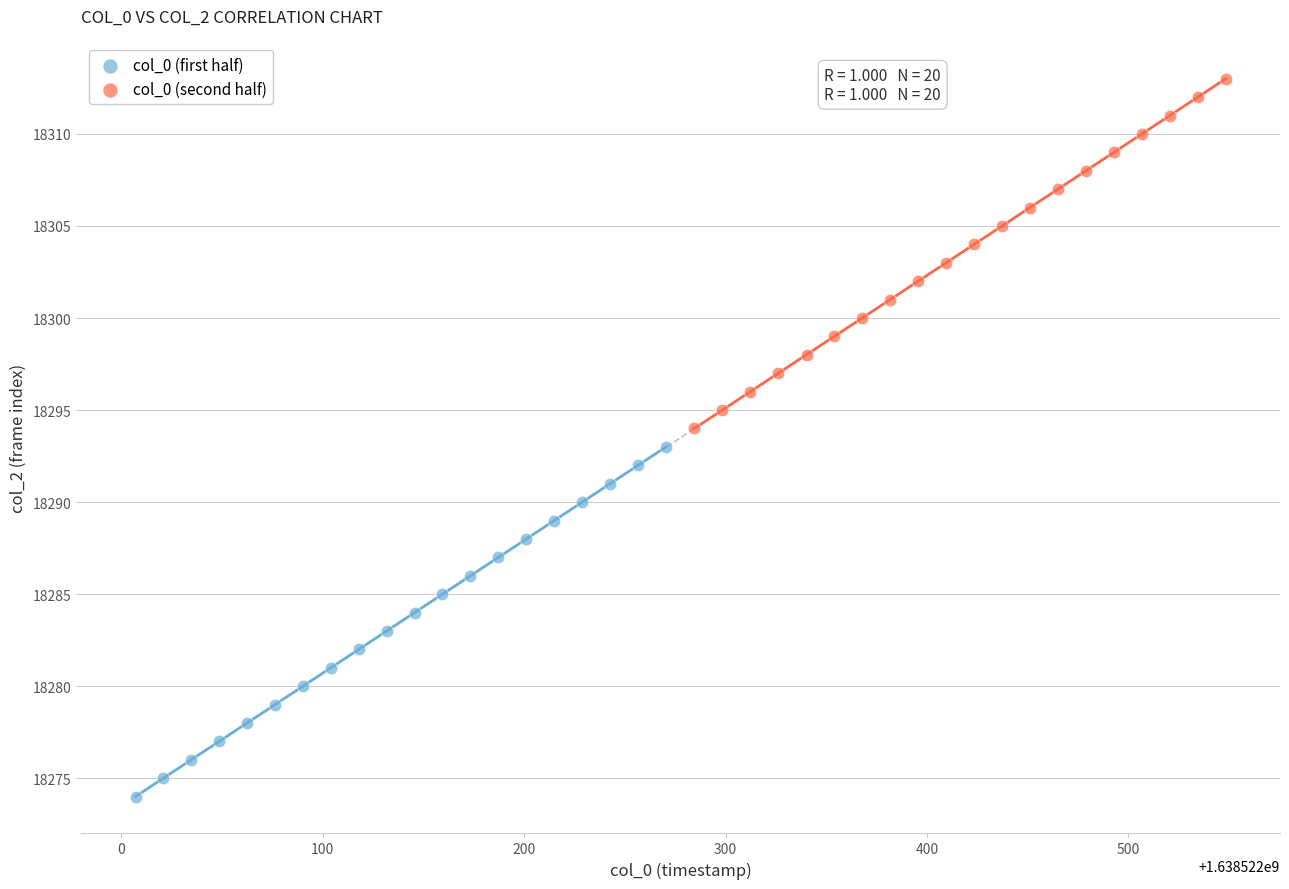

Which series contains the lowest Y value?

col_0 (first half)